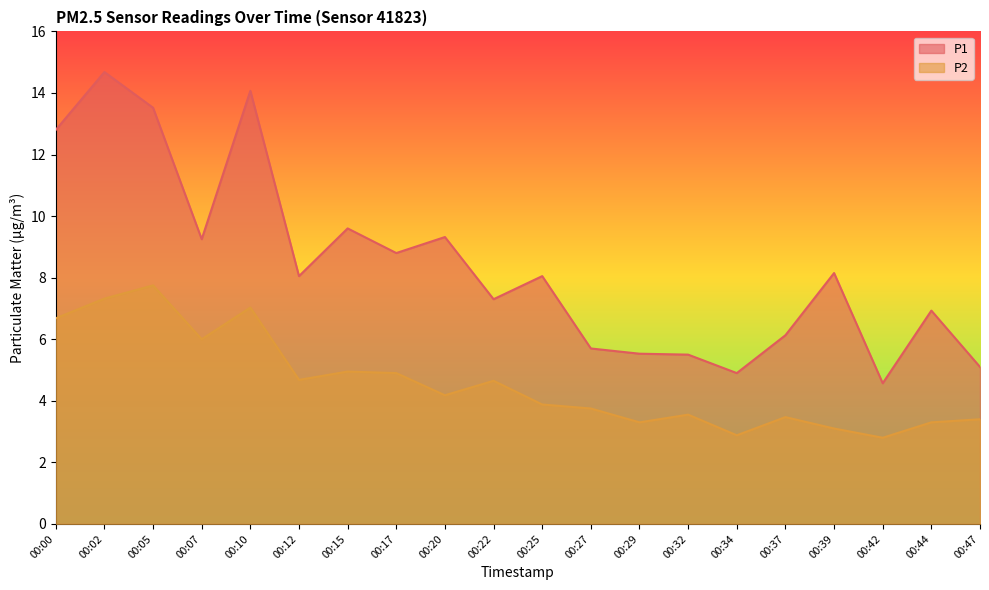

What is the total value across all series at 00:10?

21.1